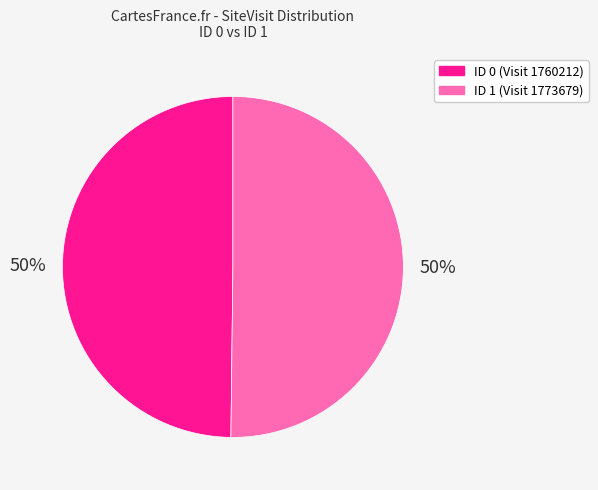

Do ID 0 (Visit 1760212) and ID 1 (Visit 1773679) together represent more than half of the pie?

Yes